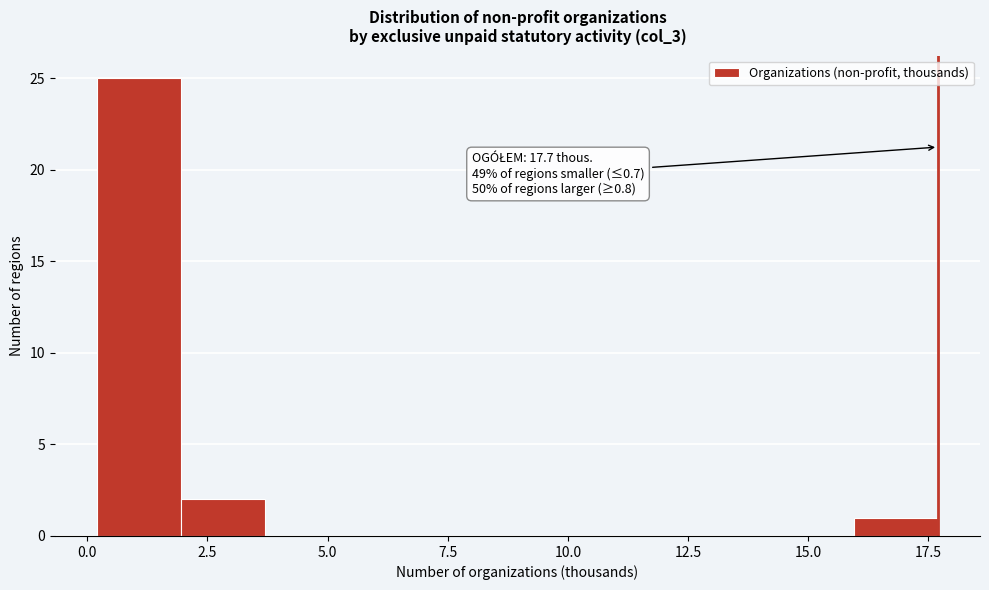

Read against the x-axis, roughly where is the centre of the tallest bar?

1.0